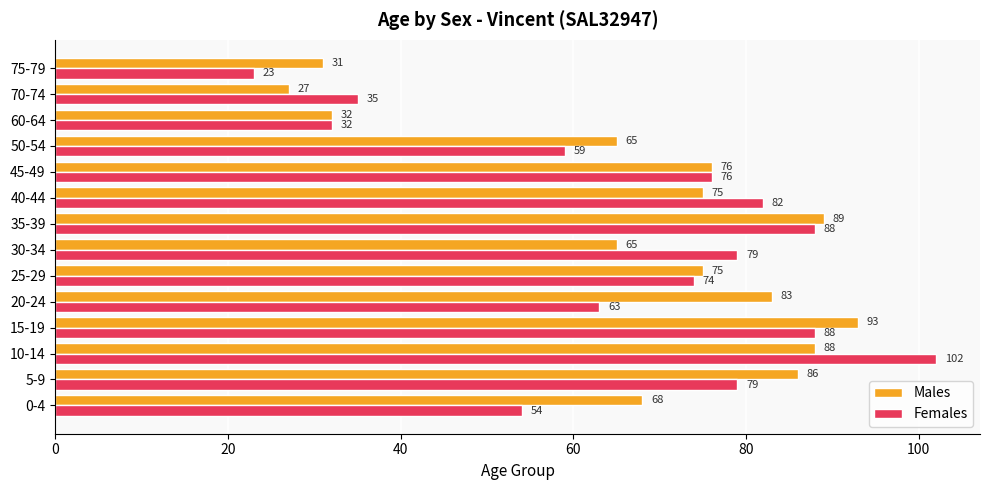

At which label does Females reach its minimum?

75-79